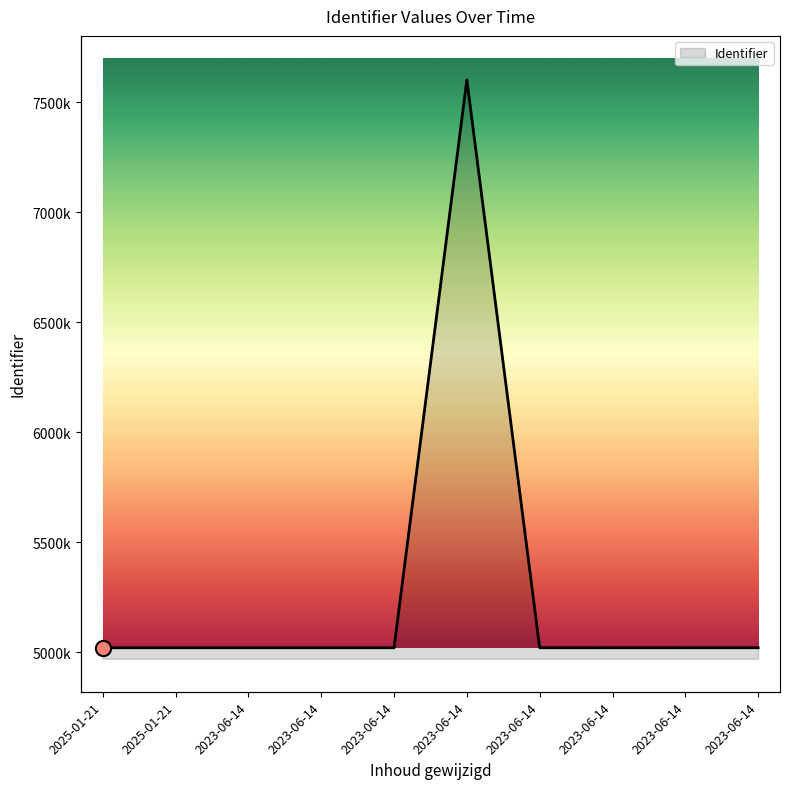

Which has a higher value, 2023-06-14 or 2023-06-14?

2023-06-14